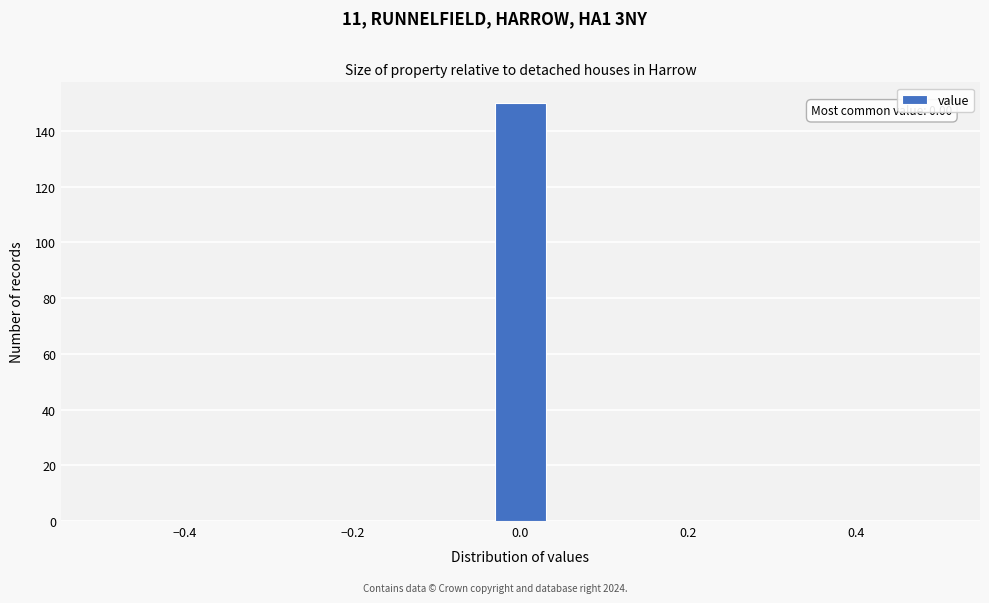

Read against the x-axis, roughly where is the centre of the tallest bar?

0.00